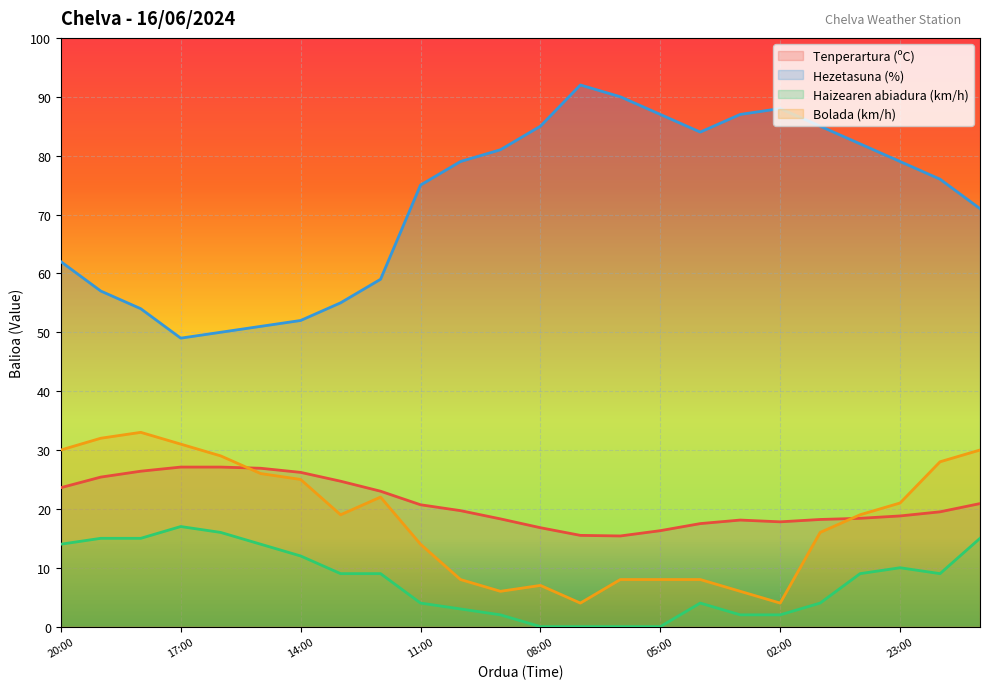

Reading left to right, what are all the values shown in this chart?

Tenperartura (ºC): 20:00=23.6	19:00=25.4	18:00=26.4	17:00=27.1	16:00=27.1	15:00=26.9	14:00=26.2	13:00=24.7	12:00=23.0	11:00=20.7	10:00=19.7	09:00=18.3	08:00=16.8	07:00=15.5	06:00=15.4	05:00=16.3	04:00=17.5	03:00=18.1	02:00=17.8	01:00=18.2	00:00=18.4	23:00=18.8	22:00=19.5	21:00=20.9
Hezetasuna (%): 20:00=62.0	19:00=57.0	18:00=54.0	17:00=49.0	16:00=50.0	15:00=51.0	14:00=52.0	13:00=55.0	12:00=59.0	11:00=75.0	10:00=79.0	09:00=81.0	08:00=85.0	07:00=92.0	06:00=90.0	05:00=87.0	04:00=84.0	03:00=87.0	02:00=88.0	01:00=85.0	00:00=82.0	23:00=79.0	22:00=76.0	21:00=71.0
Haizearen abiadura (km/h): 20:00=14.0	19:00=15.0	18:00=15.0	17:00=17.0	16:00=16.0	15:00=14.0	14:00=12.0	13:00=9.0	12:00=9.0	11:00=4.0	10:00=3.0	09:00=2.0	08:00=0.0	07:00=0.0	06:00=0.0	05:00=0.0	04:00=4.0	03:00=2.0	02:00=2.0	01:00=4.0	00:00=9.0	23:00=10.0	22:00=9.0	21:00=15.0
Bolada (km/h): 20:00=30.0	19:00=32.0	18:00=33.0	17:00=31.0	16:00=29.0	15:00=26.0	14:00=25.0	13:00=19.0	12:00=22.0	11:00=14.0	10:00=8.0	09:00=6.0	08:00=7.0	07:00=4.0	06:00=8.0	05:00=8.0	04:00=8.0	03:00=6.0	02:00=4.0	01:00=16.0	00:00=19.0	23:00=21.0	22:00=28.0	21:00=30.0